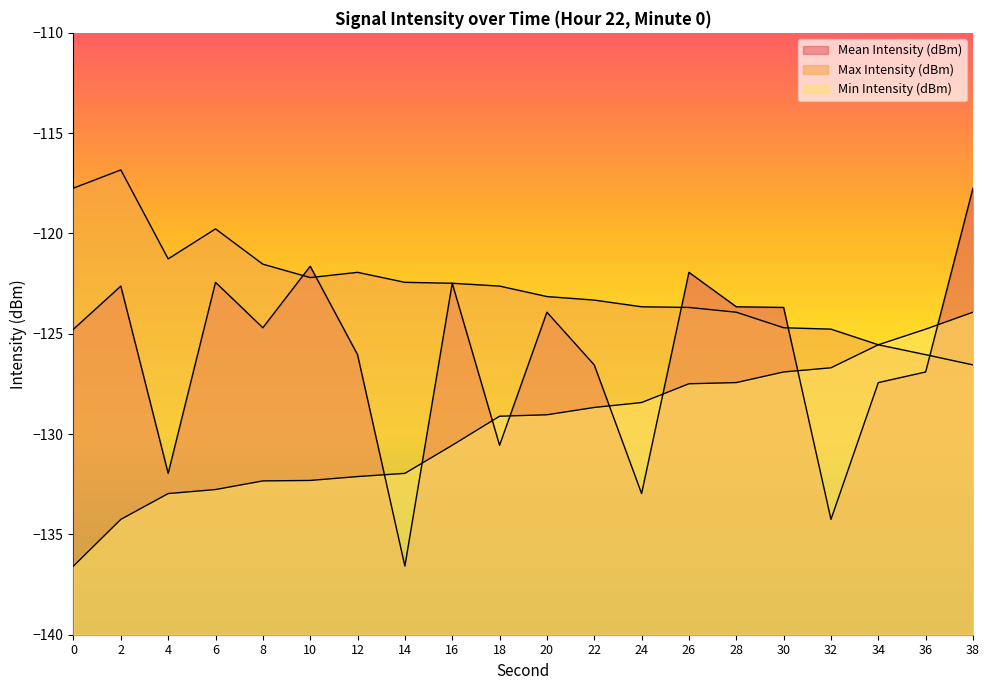

The value of Max Intensity (dBm) at 12 is -161.3. True or false?

False